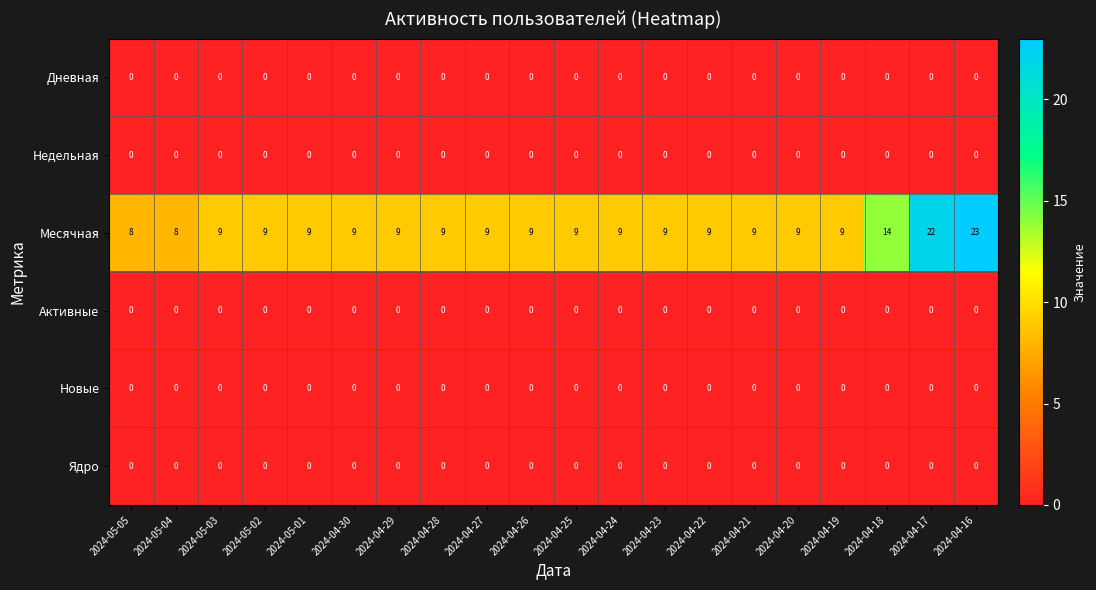

How many series are shown in this chart?

6